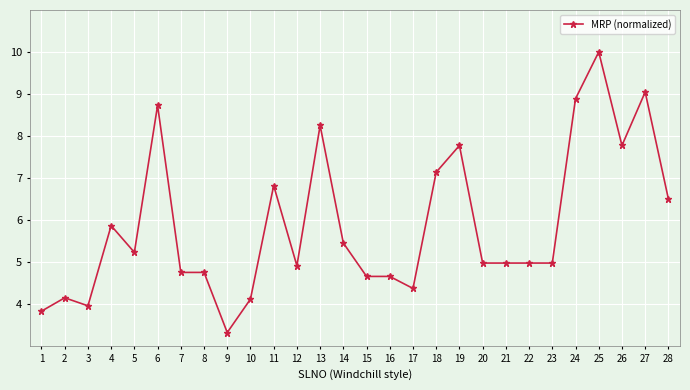

What is the difference between the values at 28 and 18?

0.6